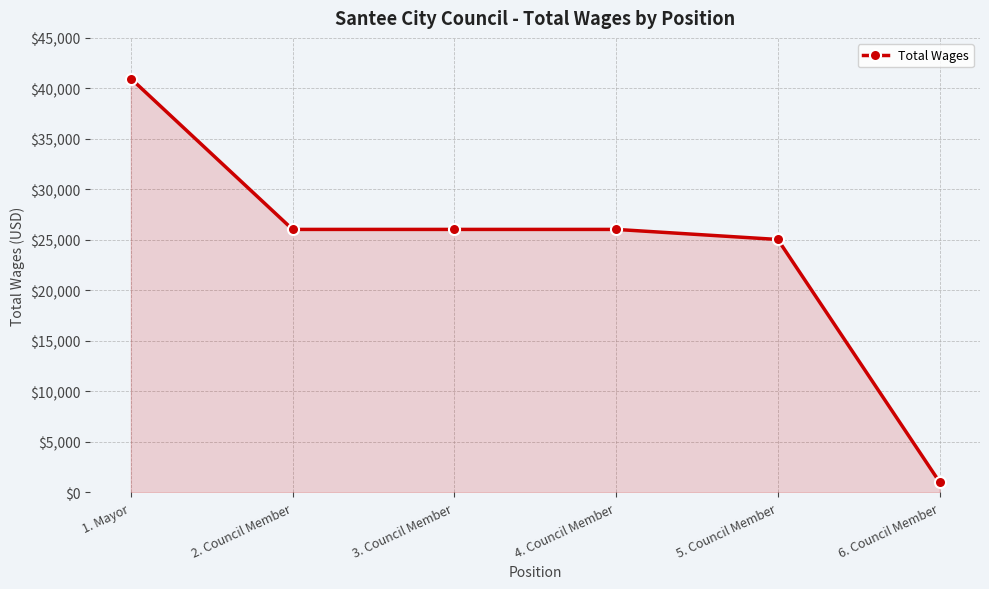

At which label does the data first exceed 26038?

1. Mayor